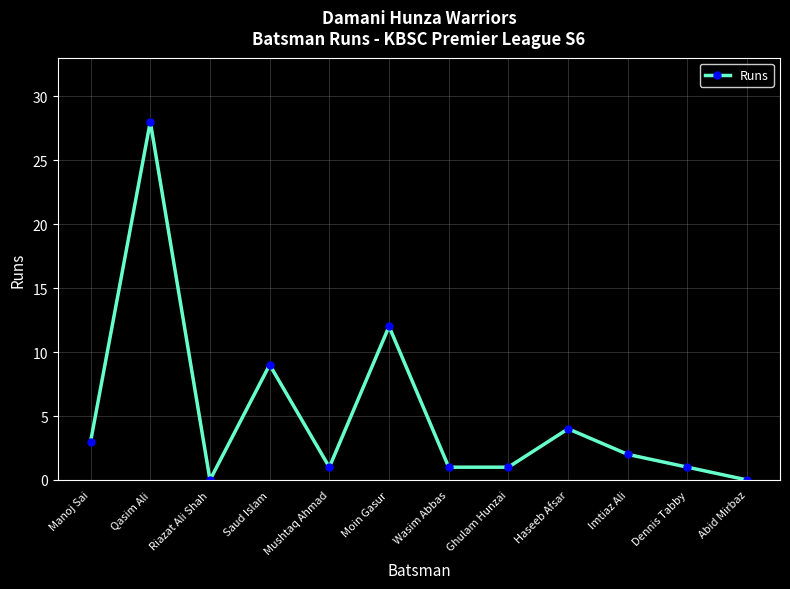

Reading right to left, extract all data points from this chart.

0	1	2	4	1	1	12	1	9	0	28	3